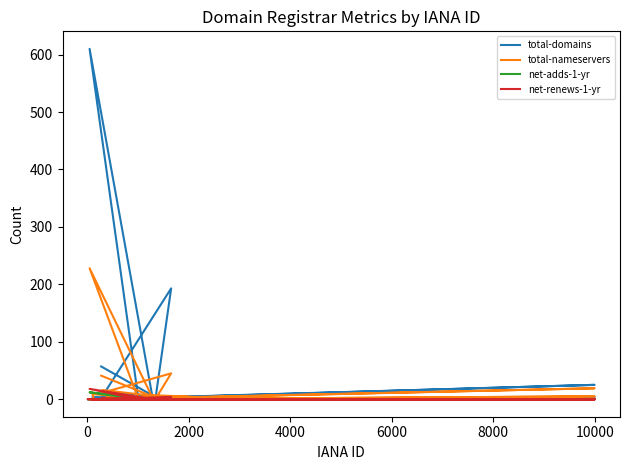

True or false: total-nameservers and net-renews-1-yr cross at least once.

False